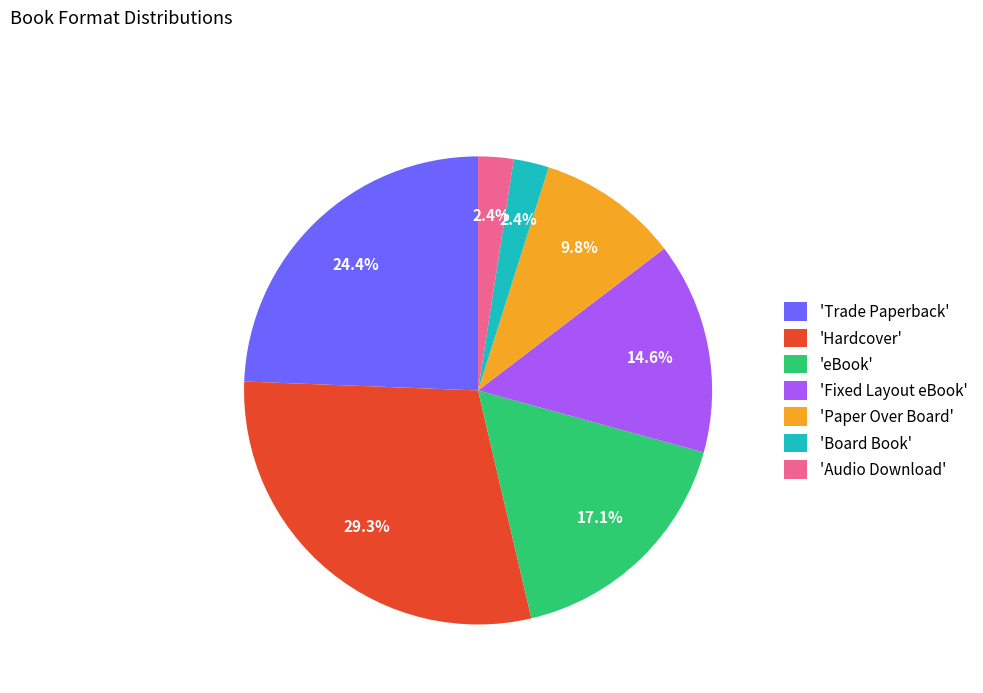

Which slice is the largest?

'Hardcover'